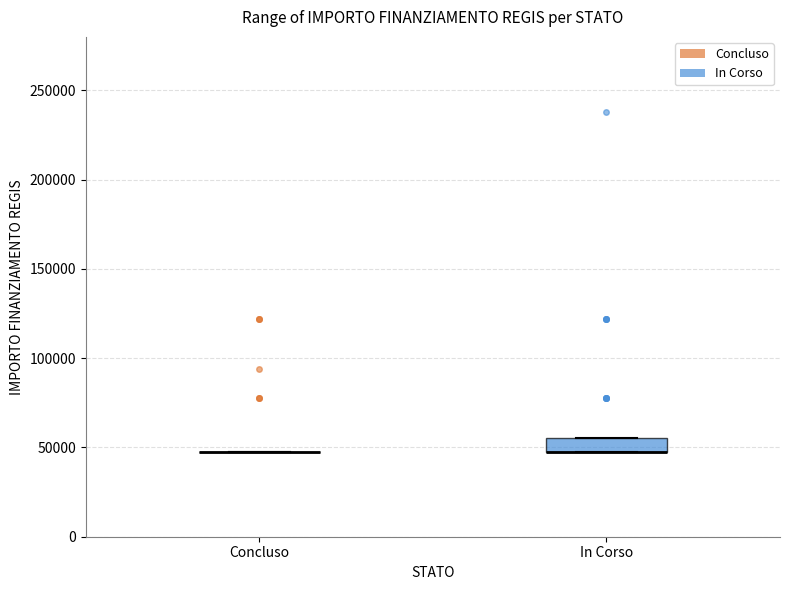

Reading left to right, read every box against the y-axis: the position of its median line, the range the box covers, and the ends of its whiskers. The values are not printed on the chart, so give them approximately, as read against the axis.

Concluso: box collapsed to a line at 45000, whiskers 45000 to 45000
In Corso: median 45000 (drawn on the box's lower edge), box 45000 to 55000, whiskers 45000 to 55000